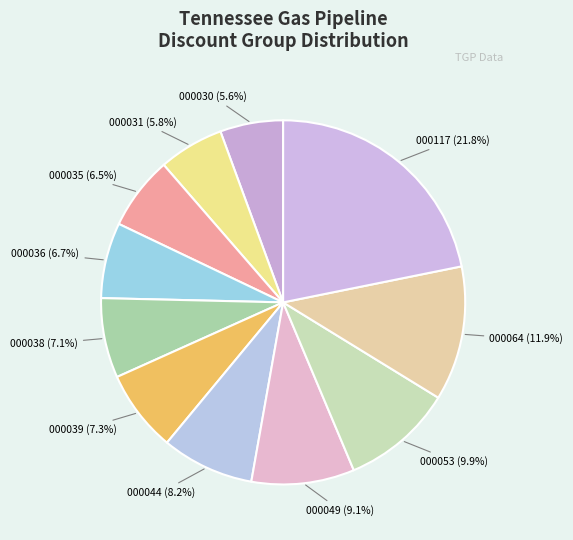

How many slices are in this pie chart?

11